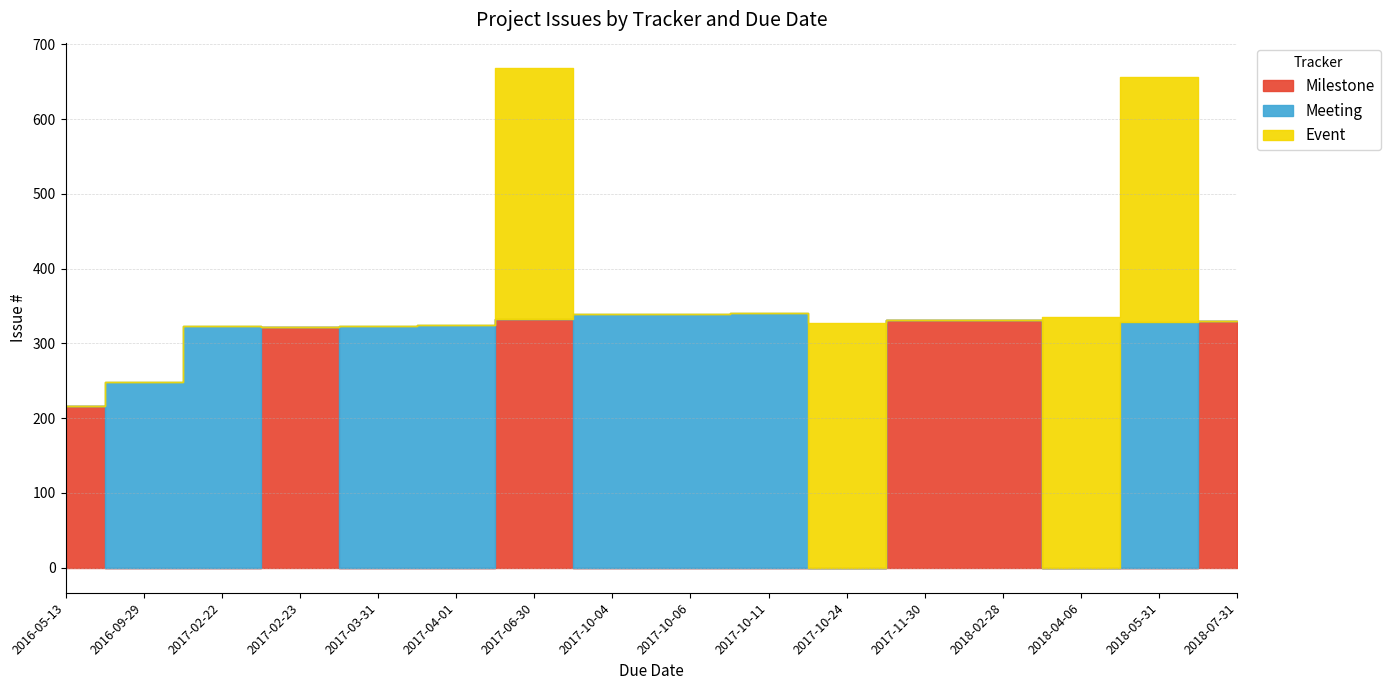

What is the sum of all Event values?

1326